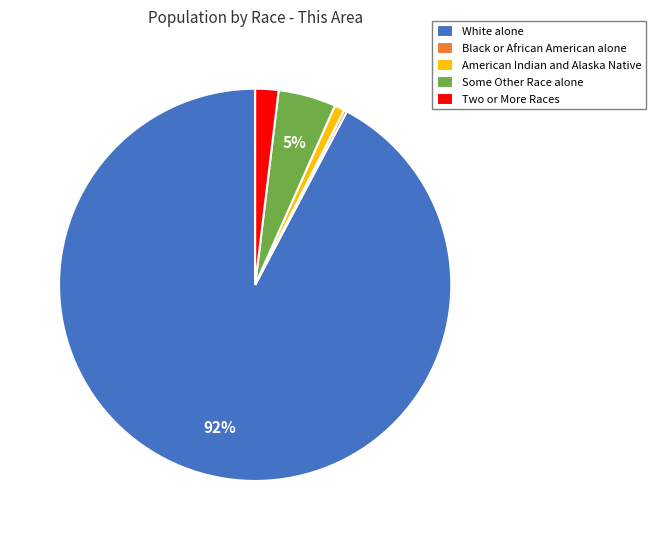

Does Two or More Races represent more than half of the total?

No